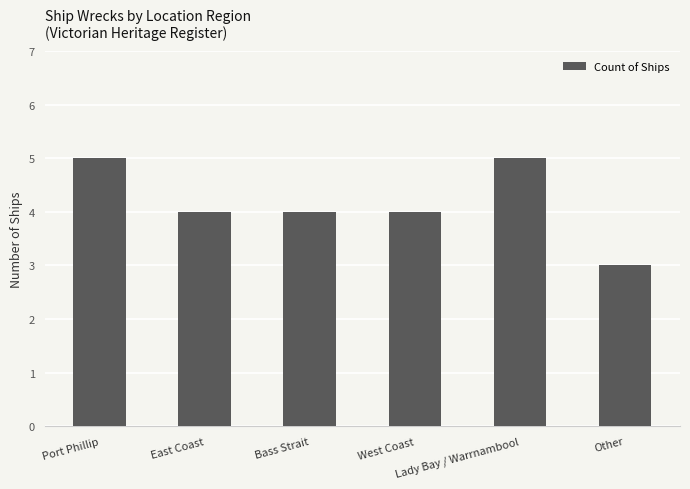

What is the change in value from Bass Strait to Lady Bay / Warrnambool?

+1